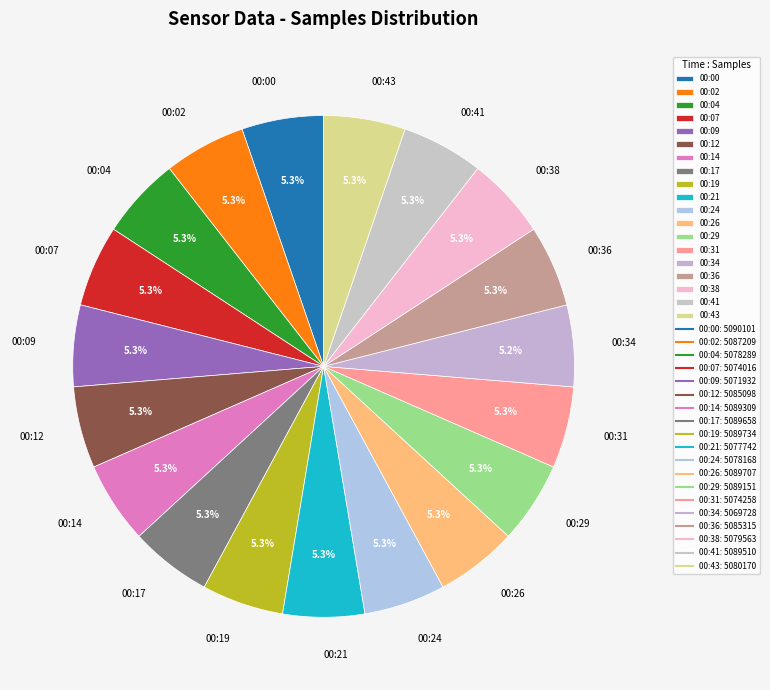

To the nearest percent, what percentage of the pie is 00:34?

5%